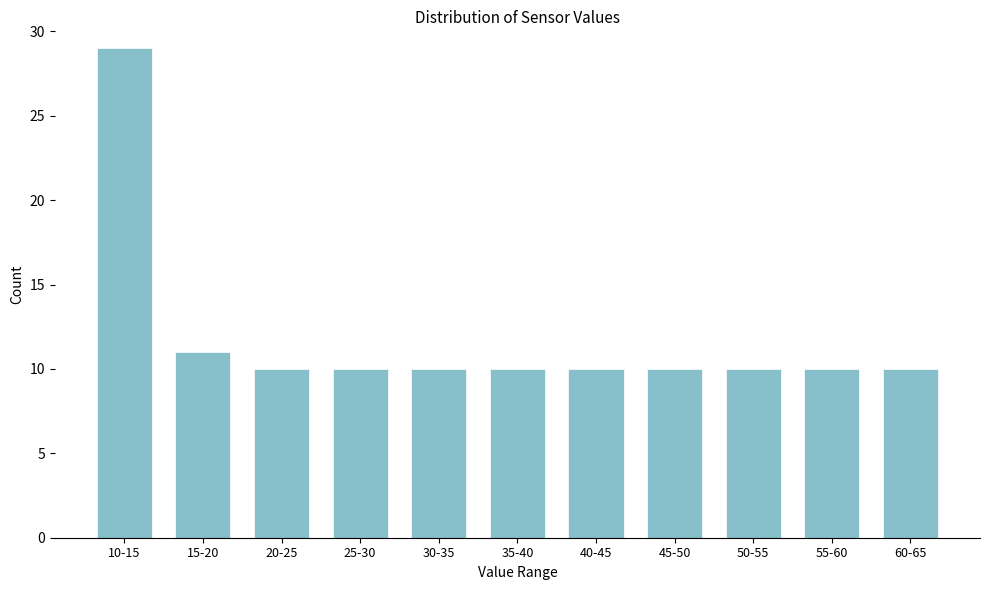

Reading left to right, extract all data points from this chart.

29	11	10	10	10	10	10	10	10	10	10